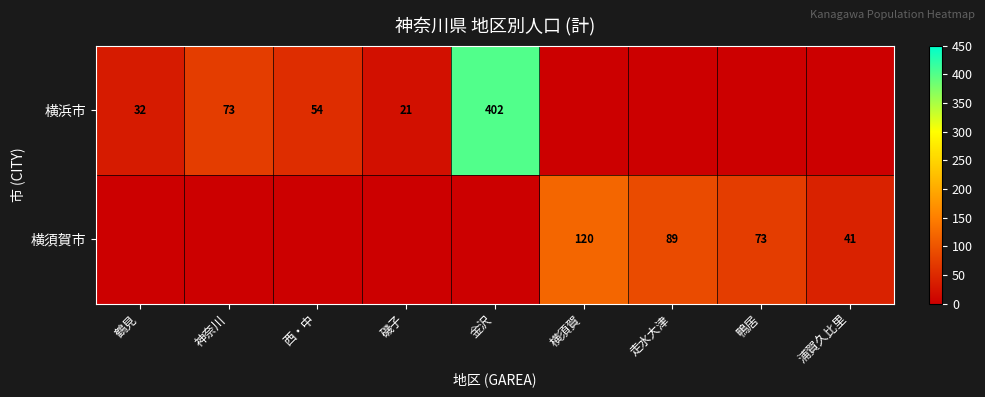

Is it true that 横浜市 equals 40.6 at 神奈川?

False